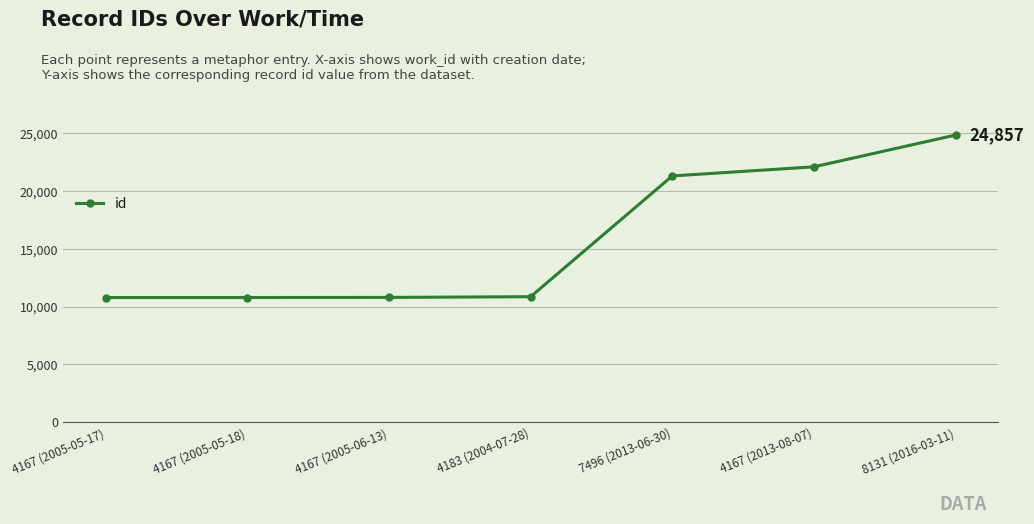

True or false: there are more than 1 points higher than both neighbors.

False